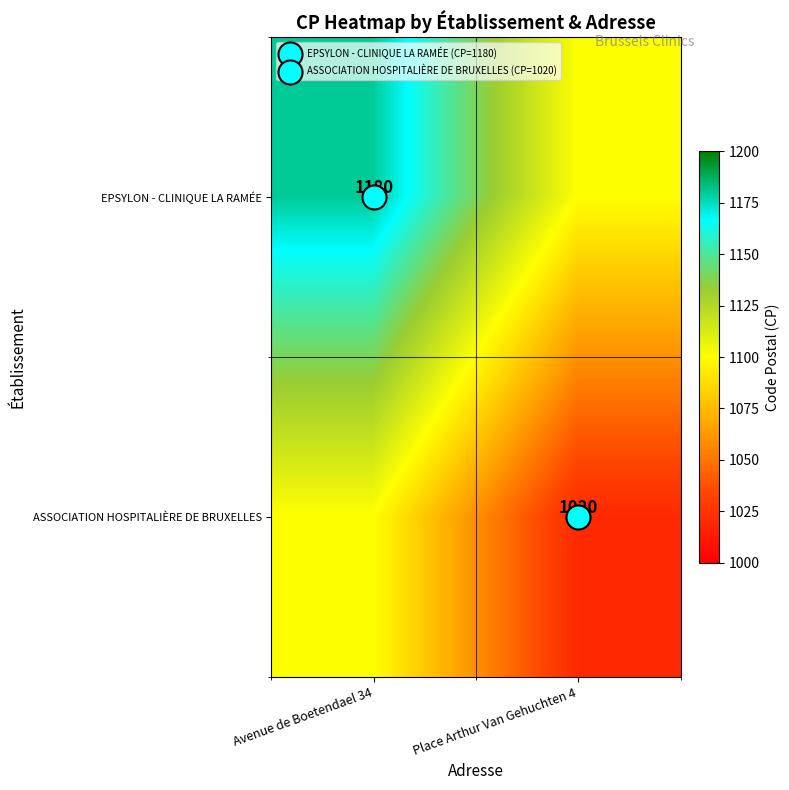

Is it true that EPSYLON - CLINIQUE LA RAMÉE equals 1100 at Place Arthur Van Gehuchten 4?

True